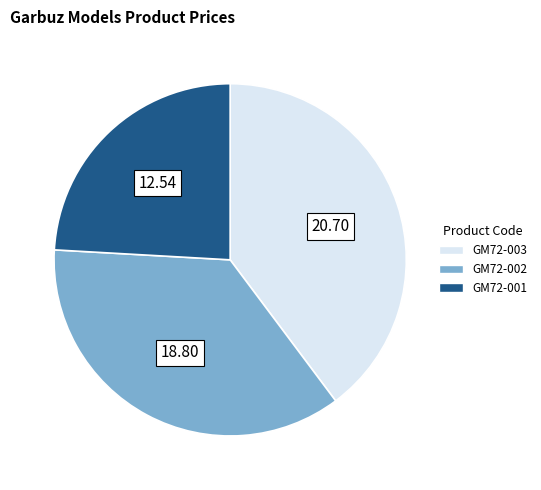

Is there any slice that represents more than half of the pie?

No